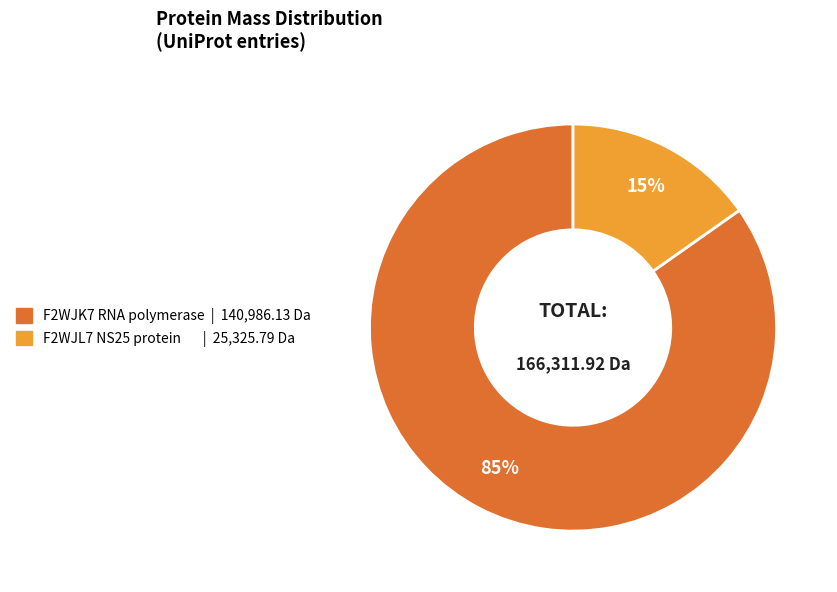

Is there any slice that represents more than half of the pie?

Yes